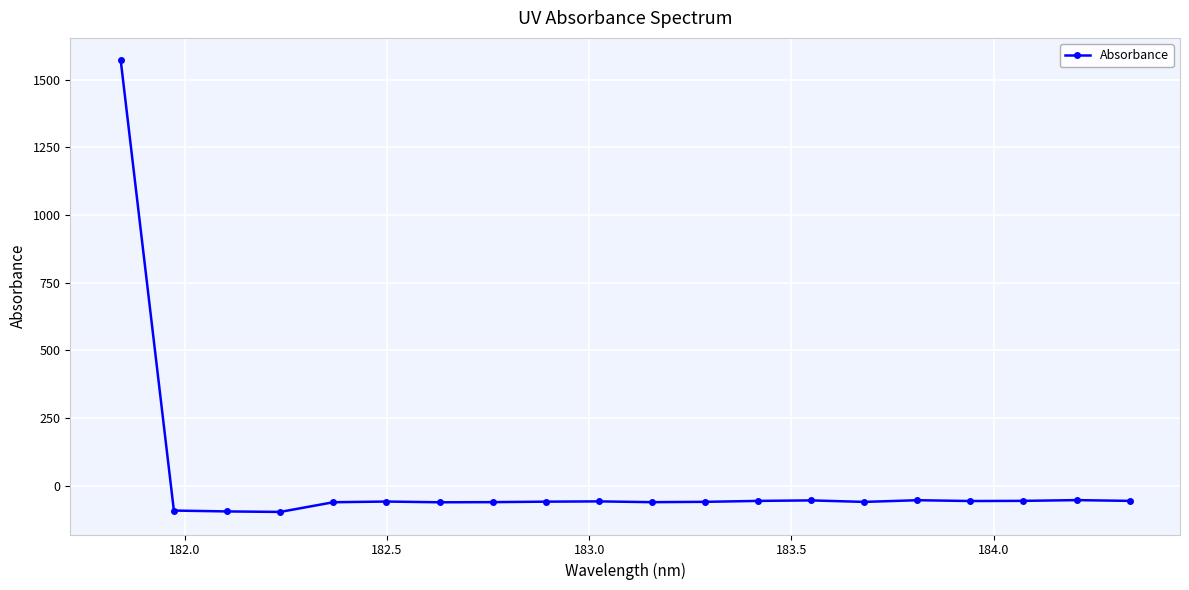

True or false: the data has more than 1 interior local peaks.

True